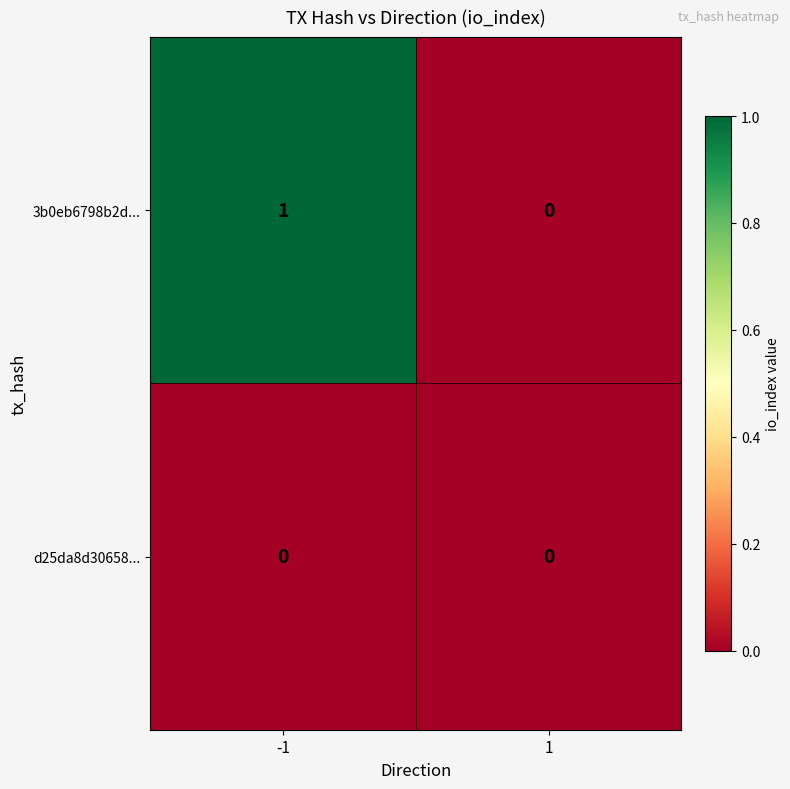

List the series in order of their peak value, lowest first.

d25da8d30658..., 3b0eb6798b2d...